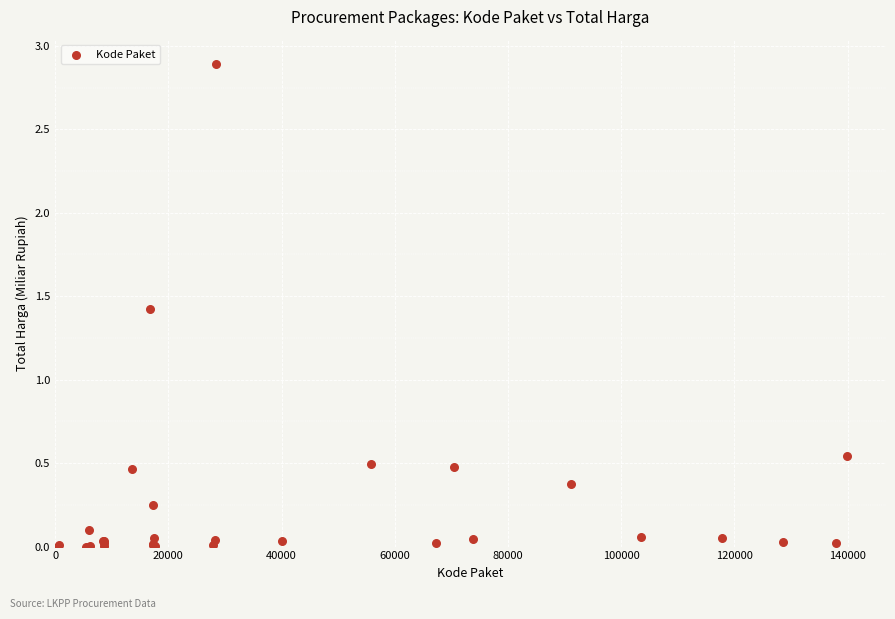

What Y value in the scatter plot is closest to 1?

1.4